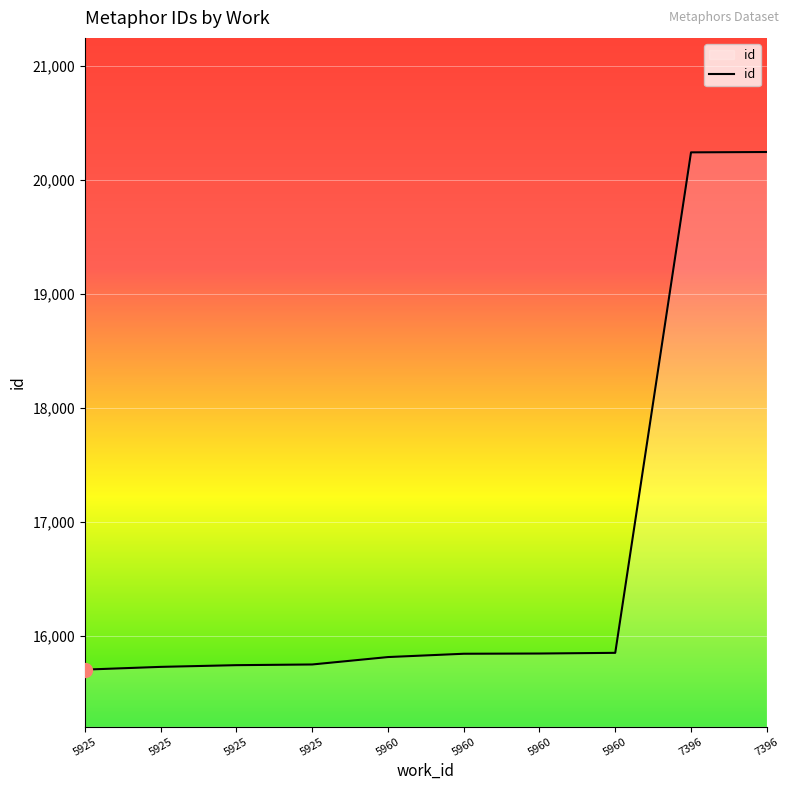

Does the chart have visible grid lines?

Yes